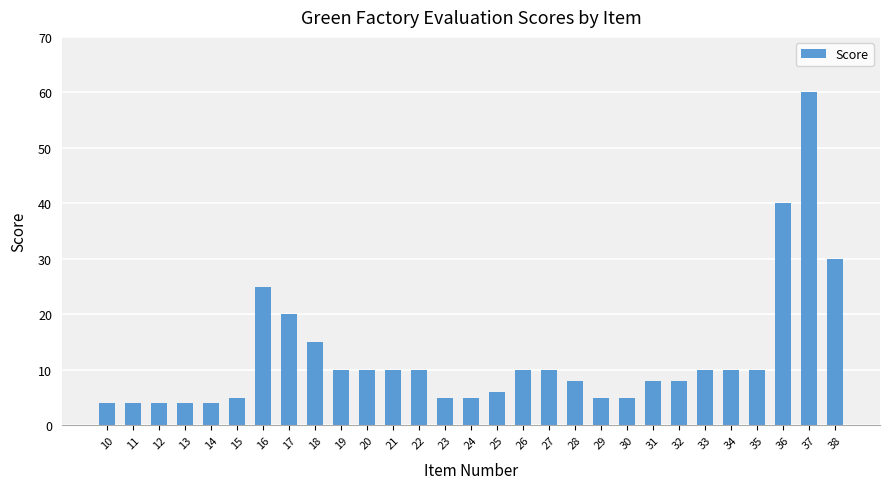

Reading left to right, transcribe all the data shown in this chart.

10=4	11=4	12=4	13=4	14=4	15=5	16=25	17=20	18=15	19=10	20=10	21=10	22=10	23=5	24=5	25=6	26=10	27=10	28=8	29=5	30=5	31=8	32=8	33=10	34=10	35=10	36=40	37=60	38=30